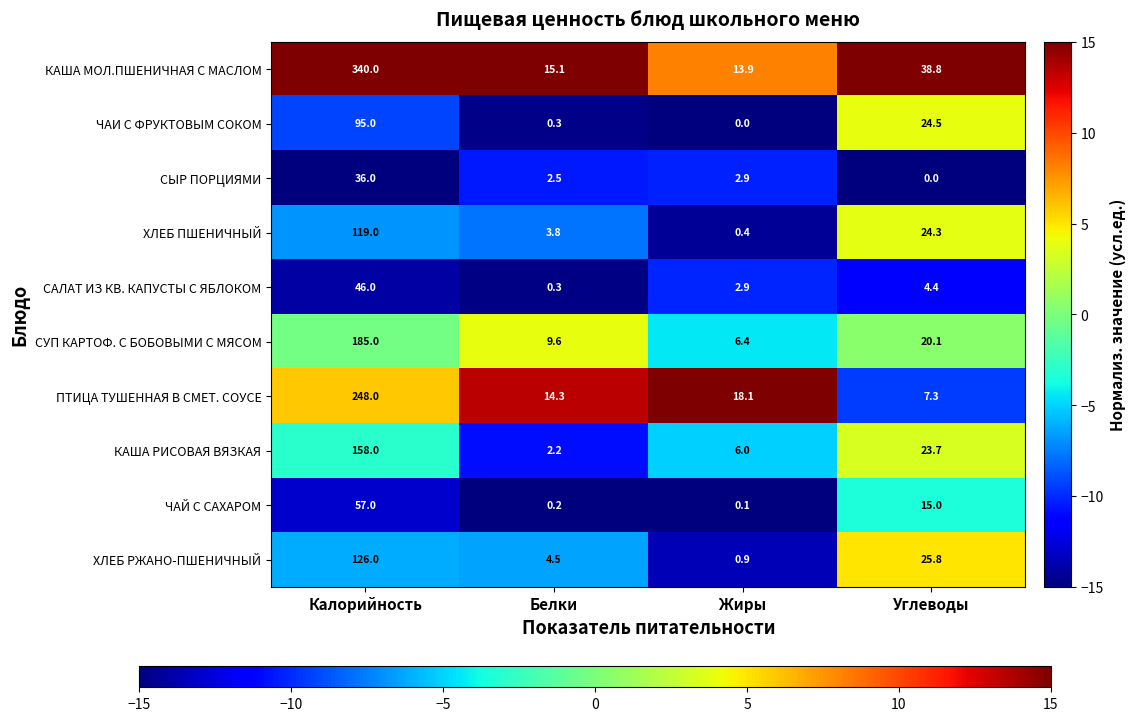

What is the maximum value for САЛАТ ИЗ КВ. КАПУСТЫ С ЯБЛОКОМ?

46.0